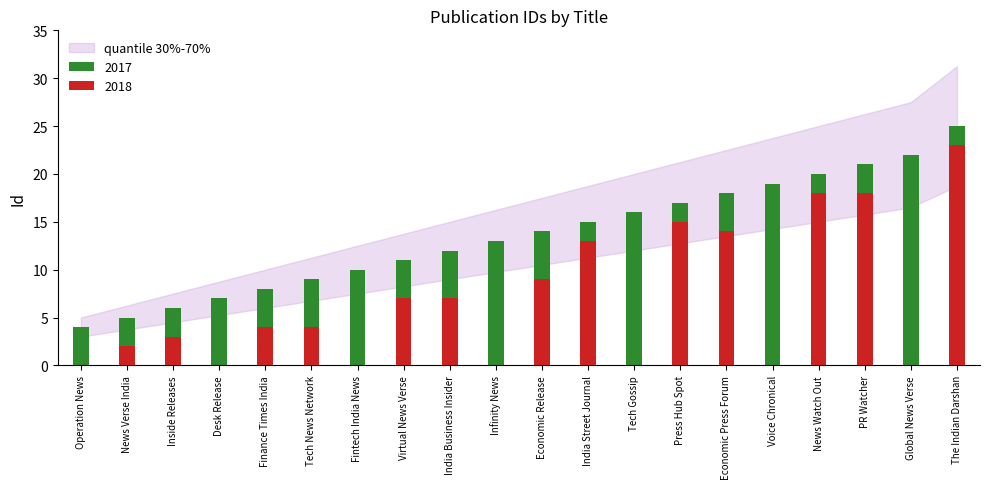

The value at Infinity News is 13. True or false?

True